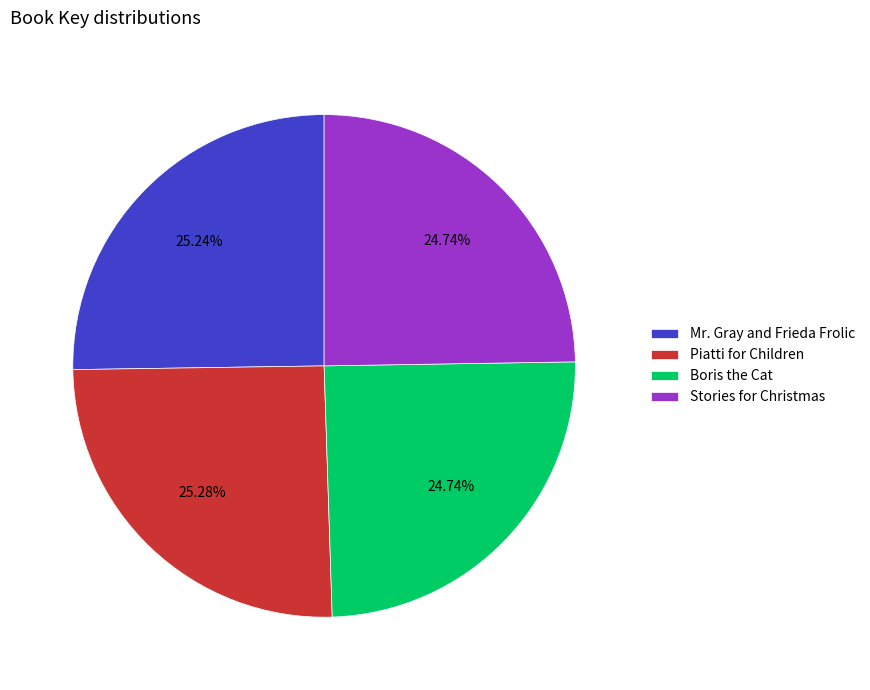

To the nearest percent, what percentage of the pie is Piatti for Children?

25%